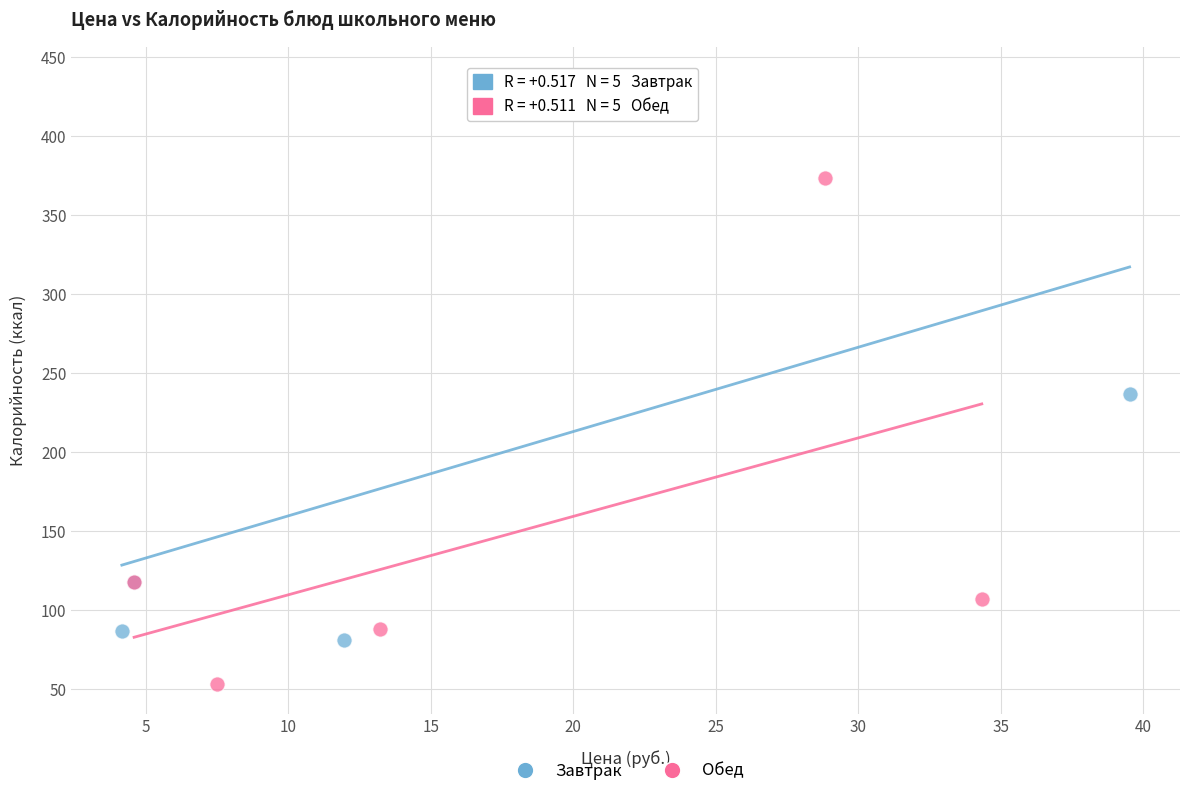

Which series contains the lowest Y value?

Обед